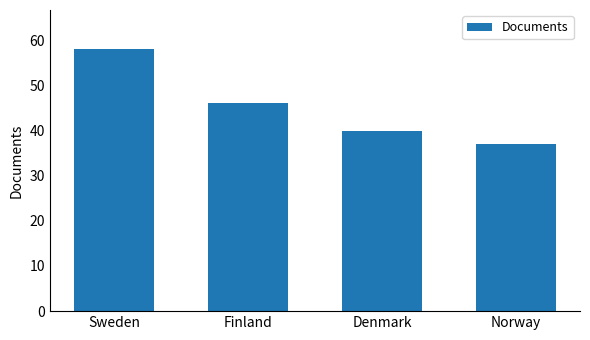

Reading left to right, what are all the values shown in this chart?

58	46	40	37